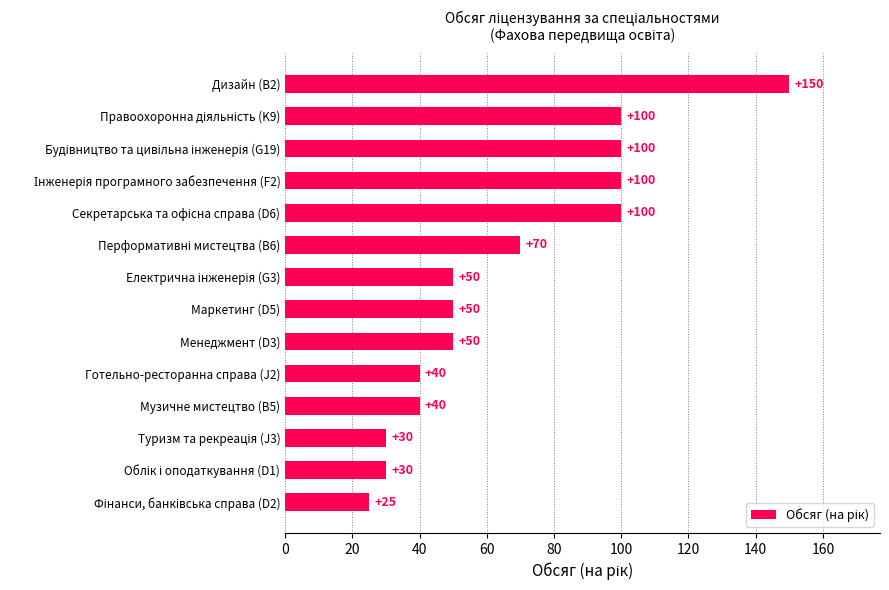

Which category has the highest value across all series?

Дизайн (B2)